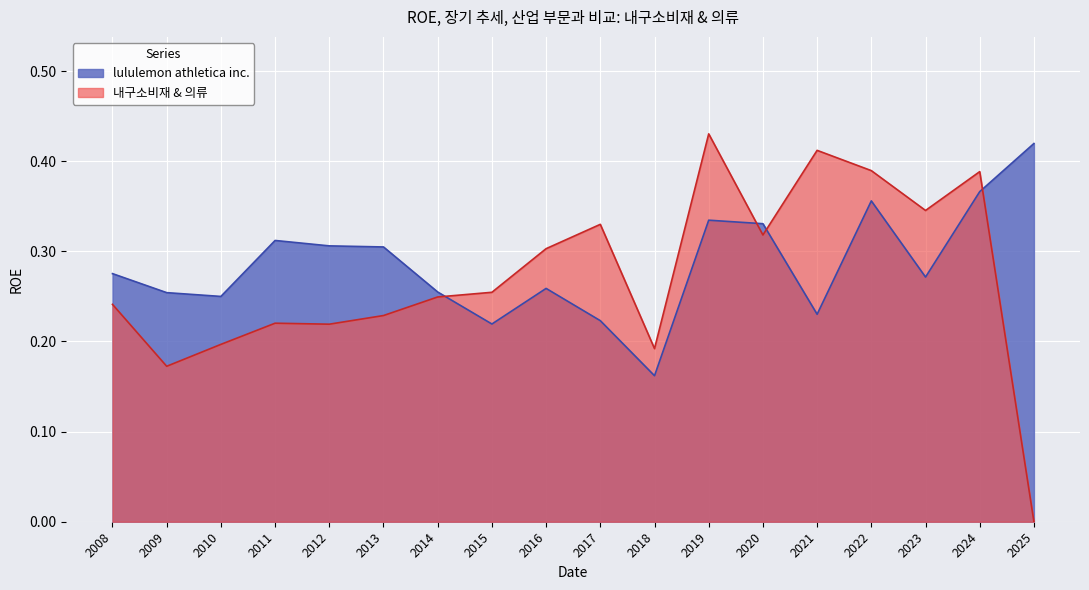

Does the chart display data point markers on the line(s)?

No